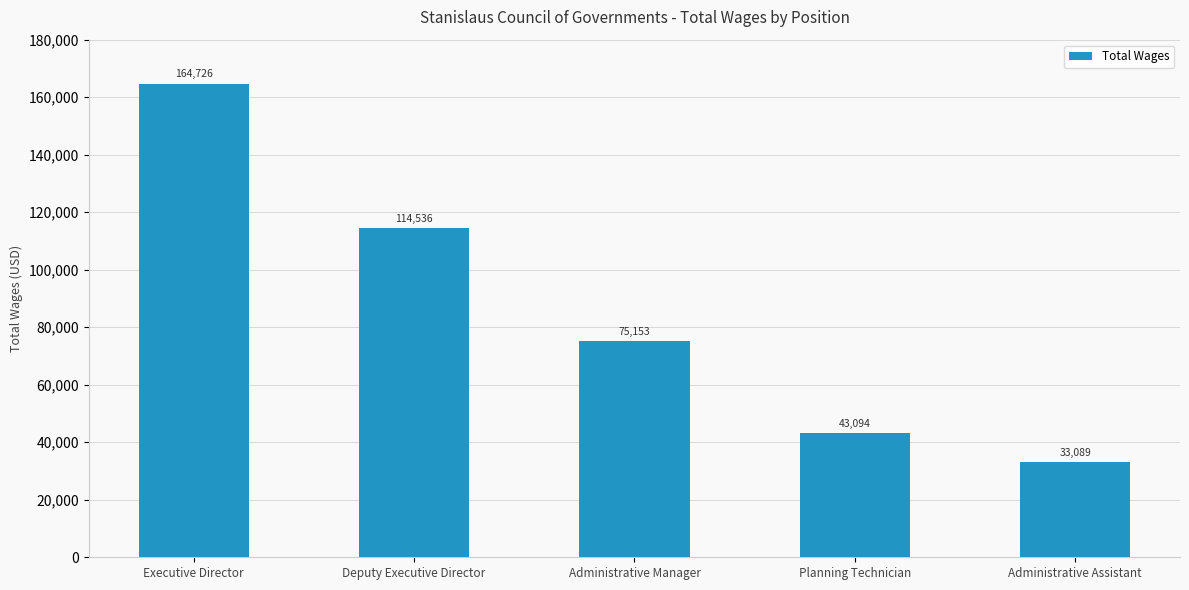

What is the difference between the maximum and minimum values?

131636.7